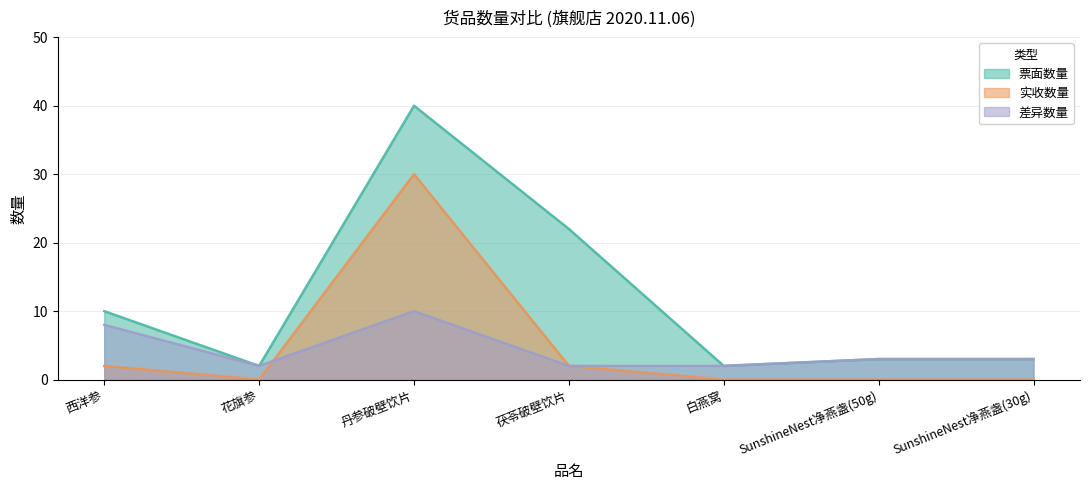

What is the greatest value displayed?

40